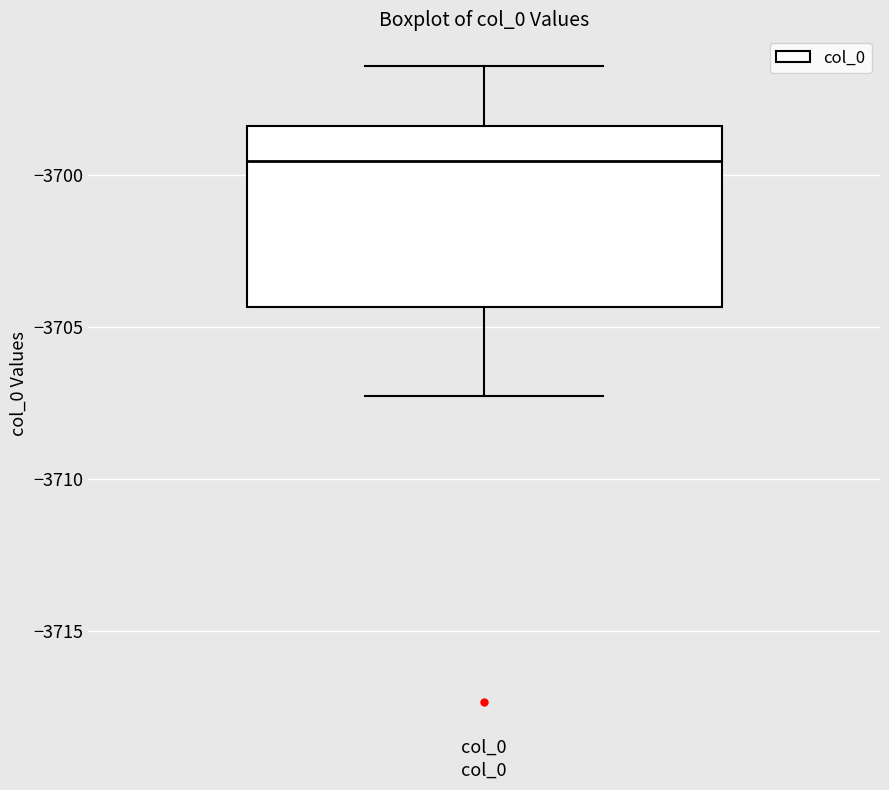

Transcribe this box plot: give where the median line is, the range the box spans, and where the two whiskers end, as read against the y-axis. The values are not printed on the chart, so give them approximately, as read against the axis.

median -3699.5, box -3704.5 to -3698.5, whiskers -3707.5 to -3696.5